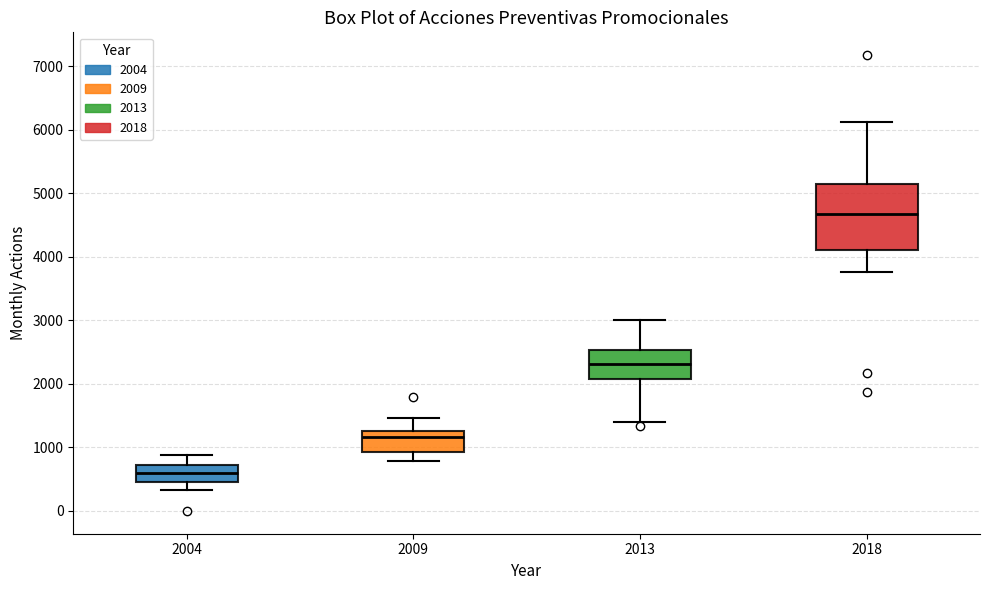

Where does the median line of the box at x = 2013 sit on the y-axis? The values are not printed on the chart, so give them approximately, as read against the axis.

2300